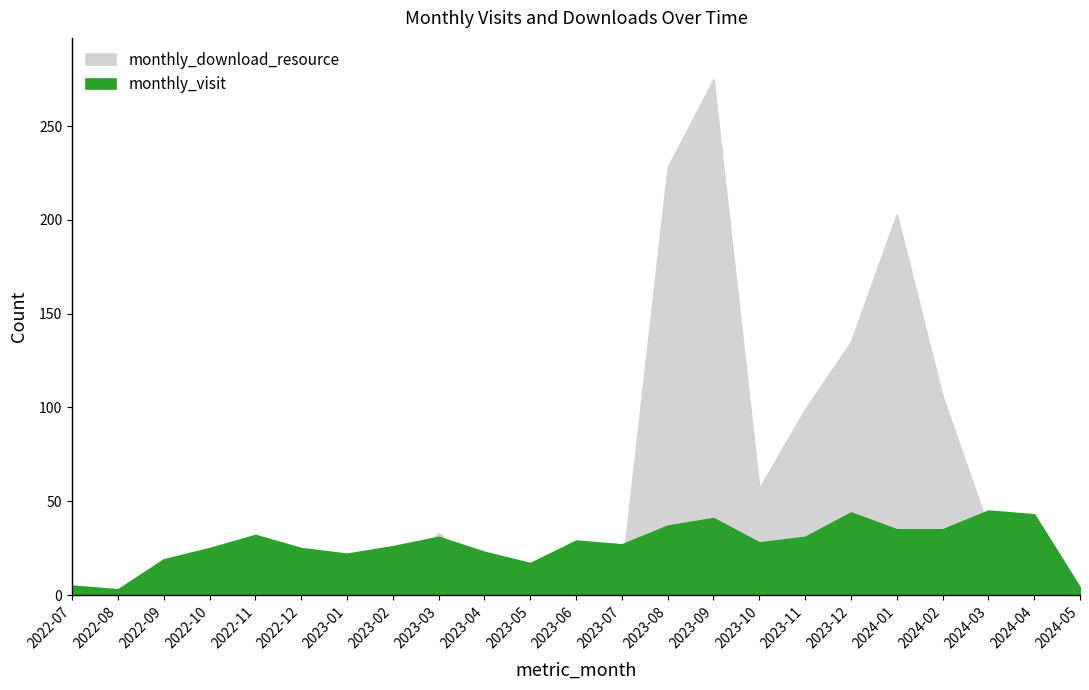

How many lines are shown in the chart?

2